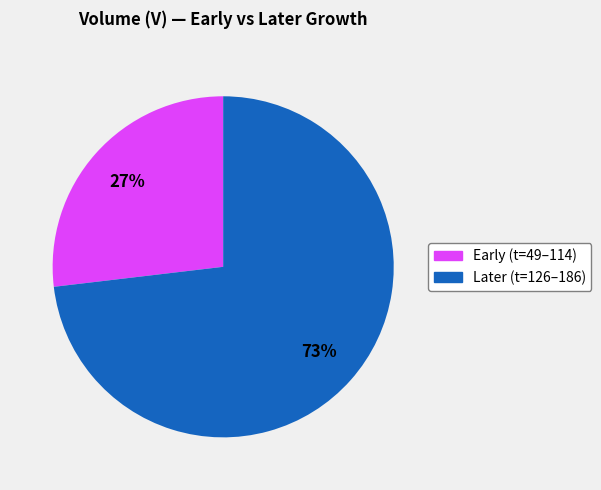

To the nearest percent, what is the average slice percentage?

50%